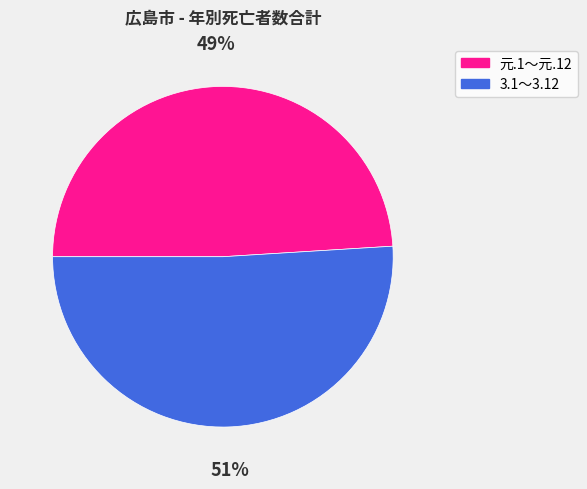

How many slices are in this pie chart?

2